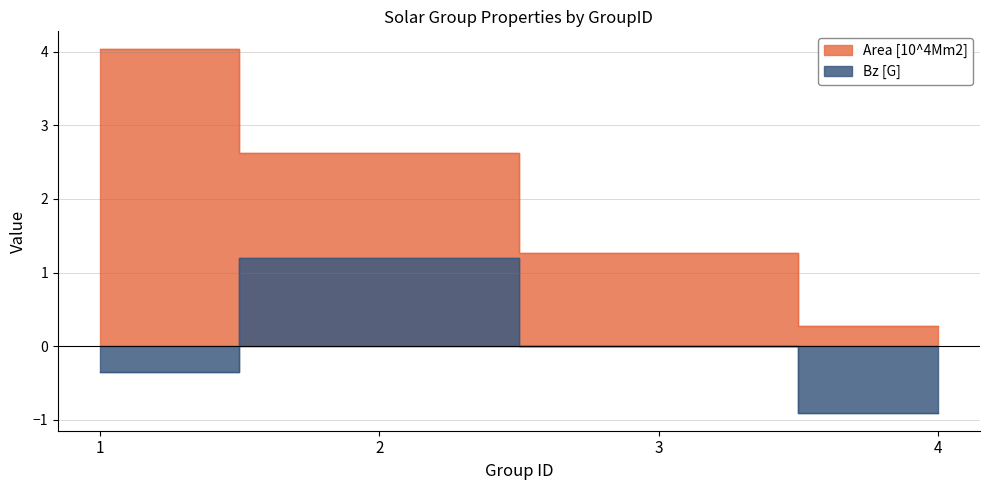

Reading left to right, extract all data points from this chart.

Area [10^4Mm2]: 1=4.0	2=2.6	3=1.3	4=0.3
Bz [G]: 1=-0.3	2=1.2	3=0.0	4=-0.9